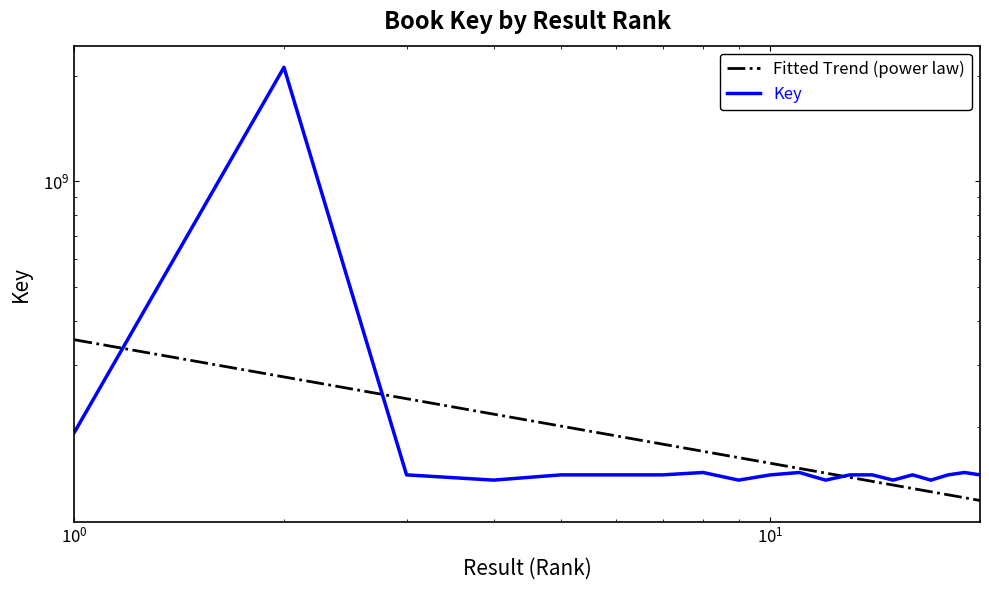

Which series has the largest total across all categories?

Key